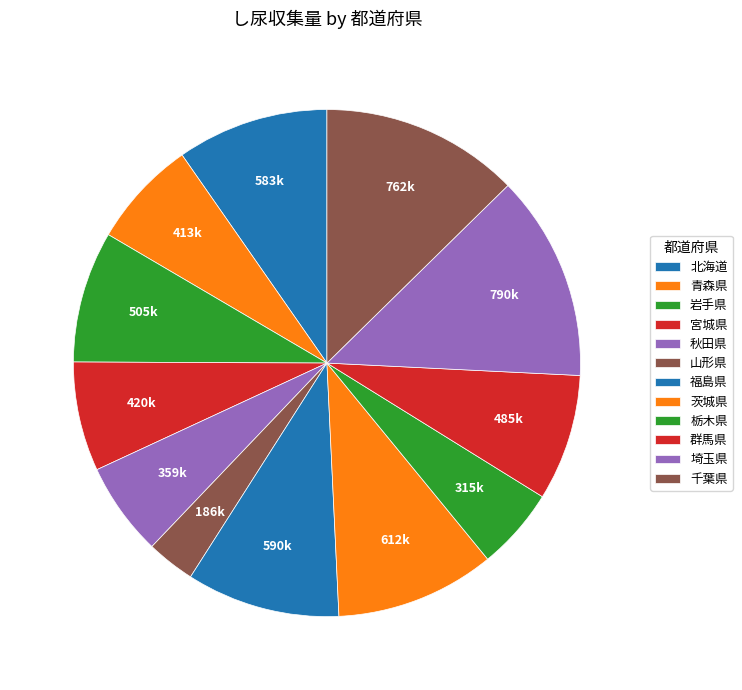

How many slices are in this pie chart?

12